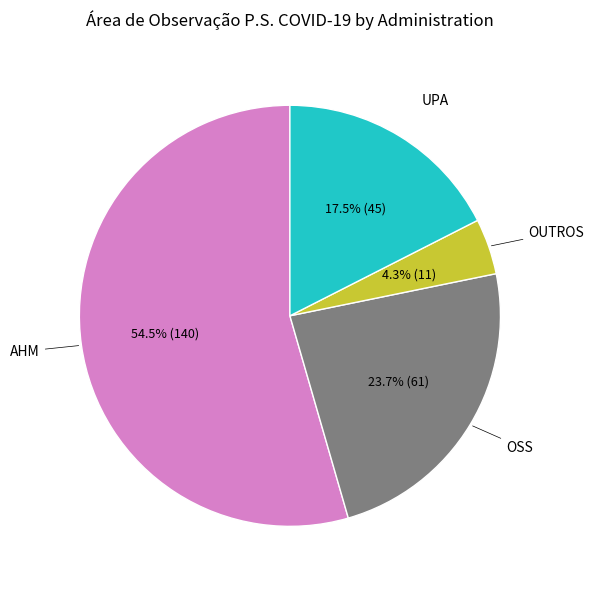

Rank the categories by value from lowest to highest.

OUTROS, UPA, OSS, AHM